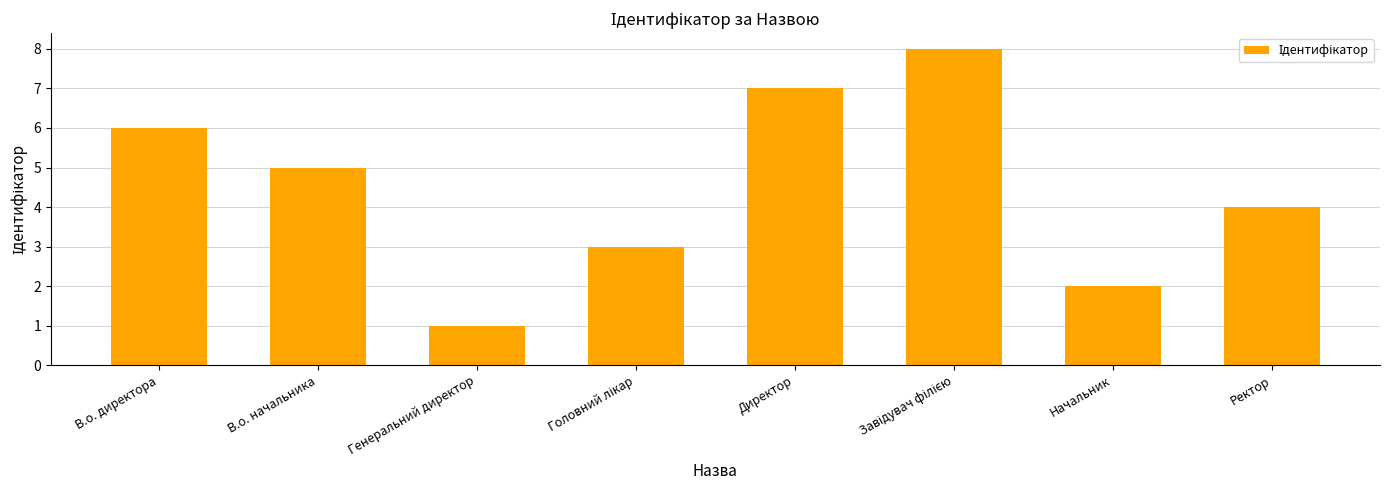

True or false: the data shows 7 at В.о. начальника.

False